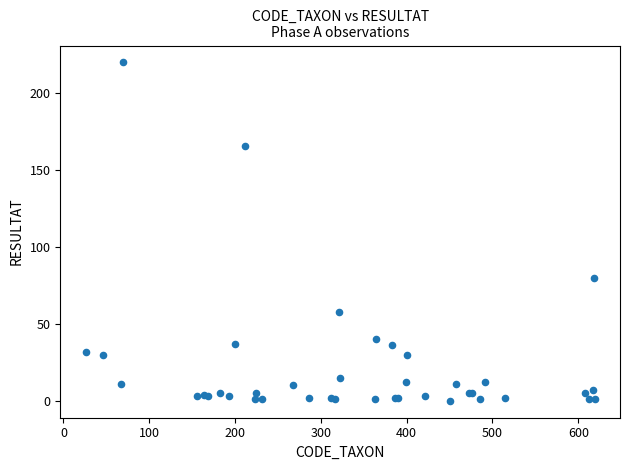

What Y value in the scatter plot is closest to 110?

80